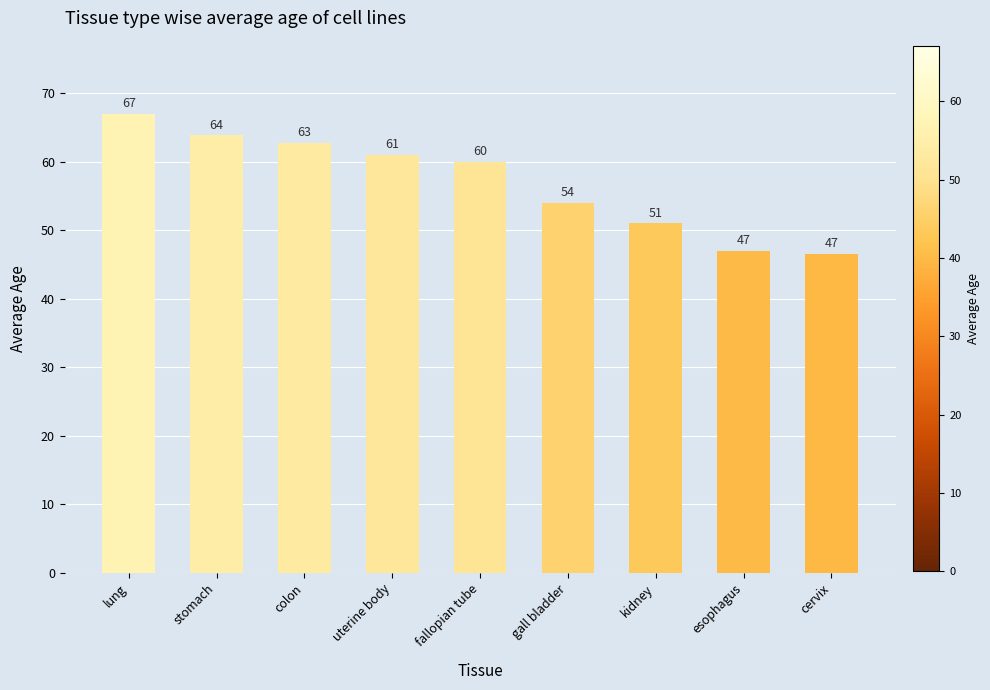

The chart shows a value of 63.9 at stomach. True or false?

True